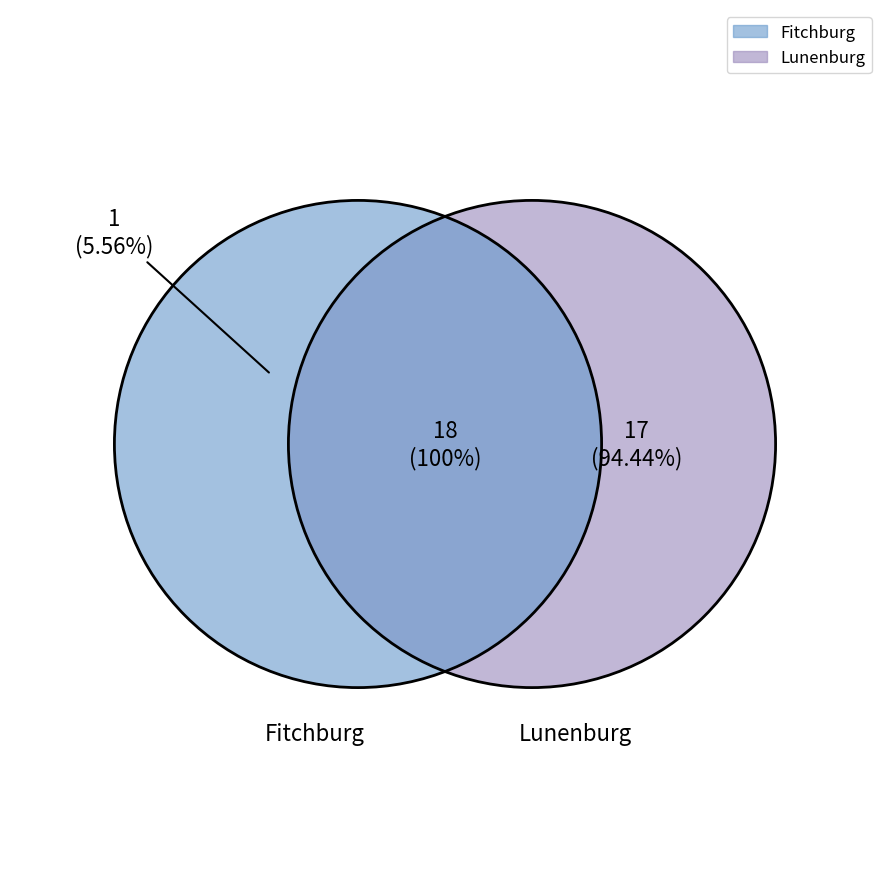

What is the largest slice in the pie chart?

Lunenburg